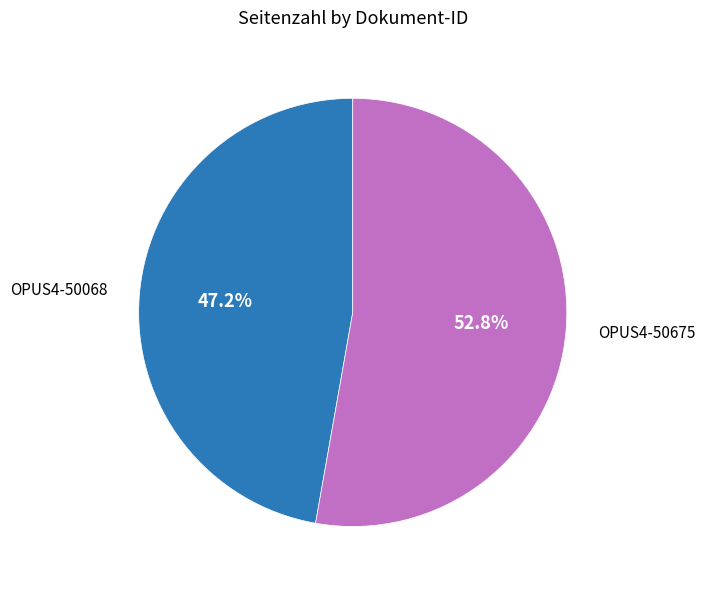

To the nearest percent, what is the average slice percentage?

50%